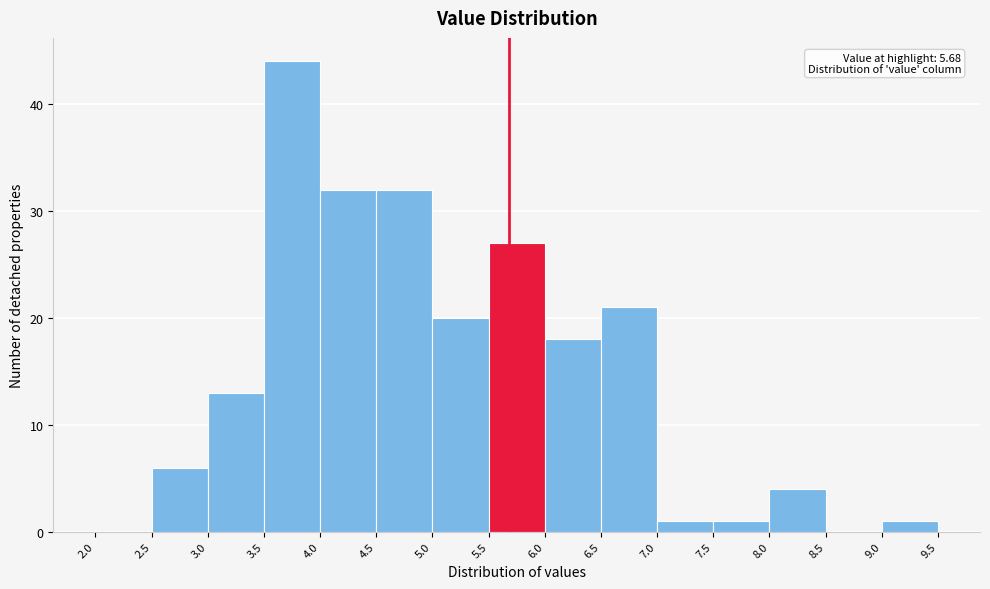

Which range on the x-axis has the tallest bar?

3.5 to 4.0